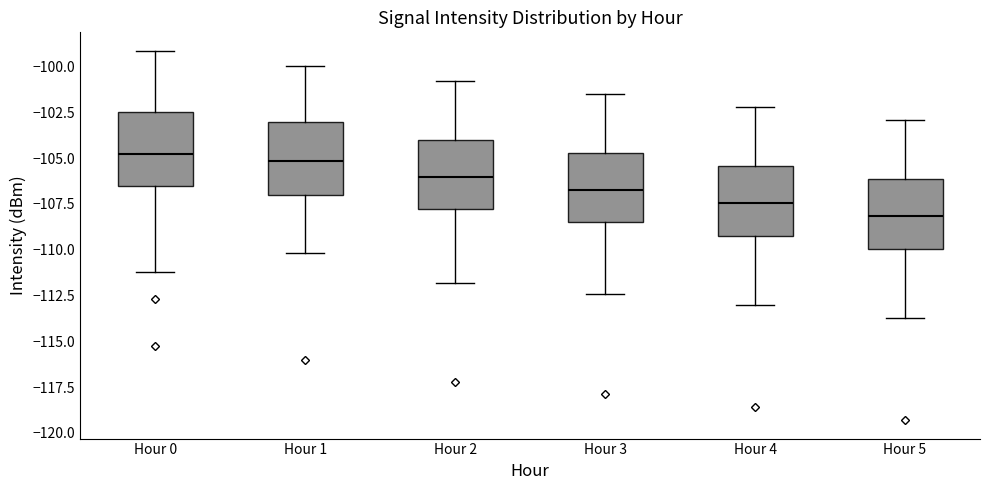

Where does the median line of the box for Hour 2 sit on the y-axis? The values are not printed on the chart, so give them approximately, as read against the axis.

-106.0